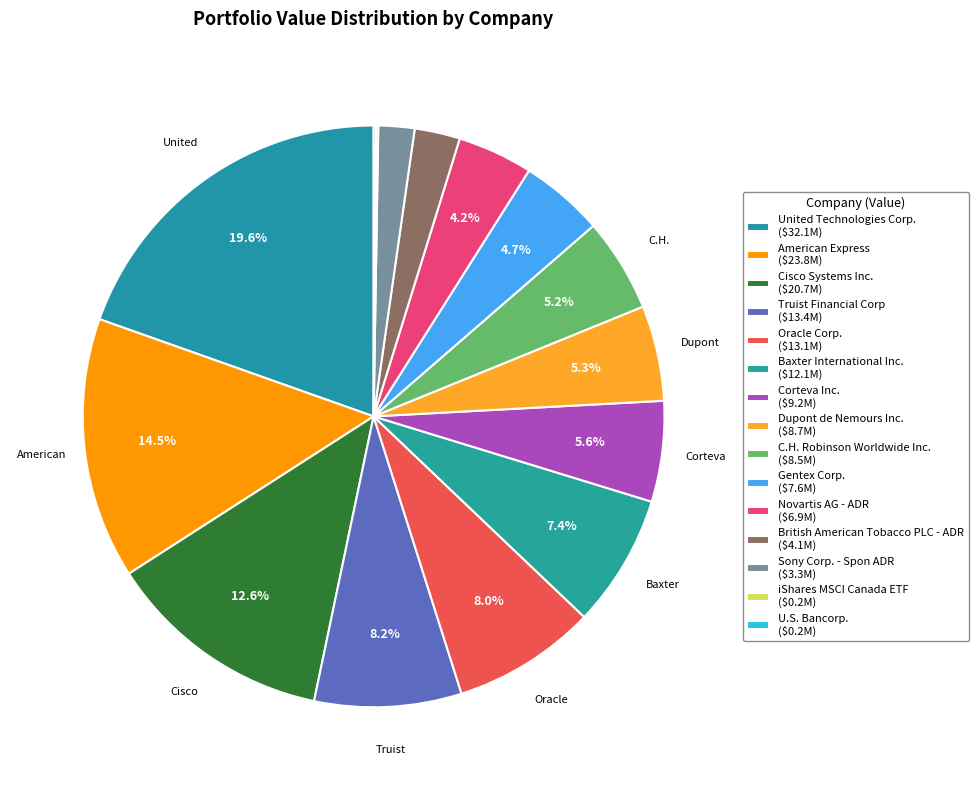

Rank the categories by value from lowest to highest.

U.S. Bancorp., iShares MSCI Canada ETF, Sony Corp. - Spon ADR, British American Tobacco PLC - ADR, Novartis AG - ADR, Gentex Corp., C.H. Robinson Worldwide Inc., Dupont de Nemours Inc., Corteva Inc., Baxter International Inc., Oracle Corp., Truist Financial Corp, Cisco Systems Inc., American Express, United Technologies Corp.